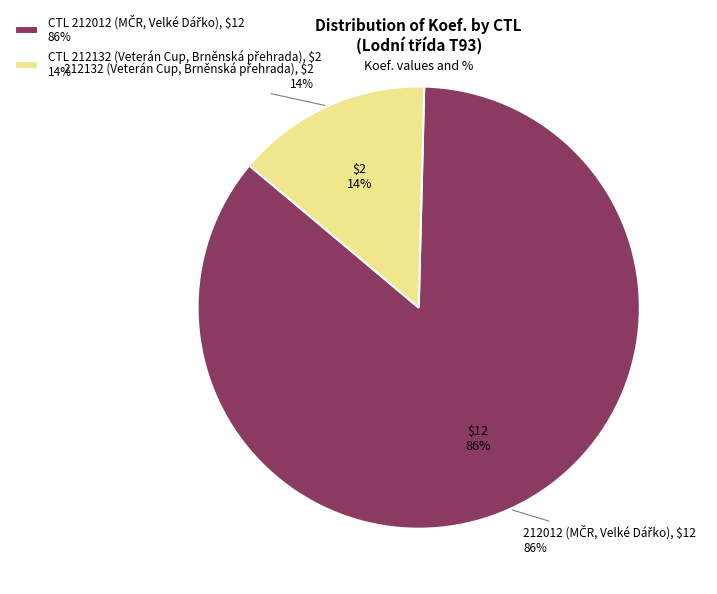

Which slice is the largest?

212012 (MČR, Velké Dářko)